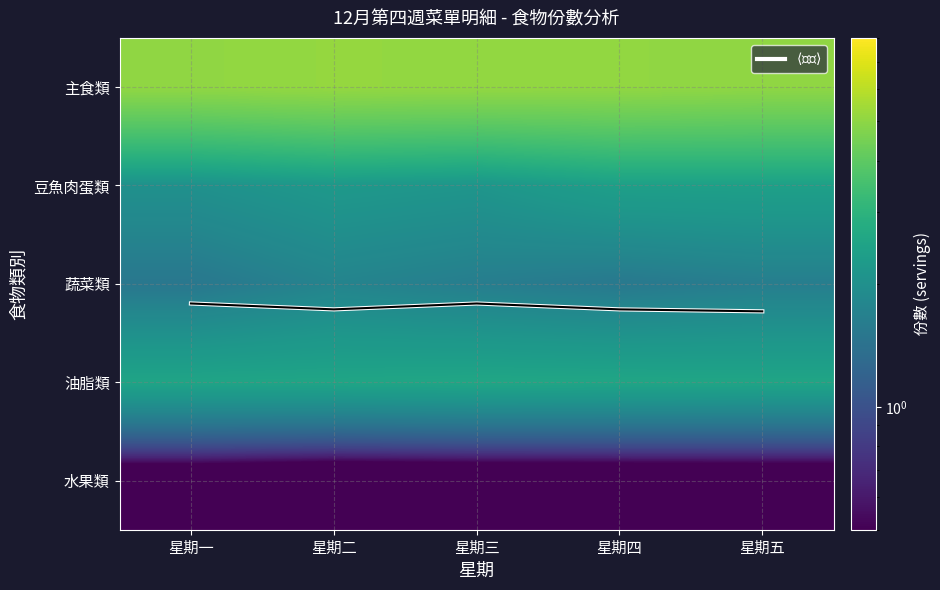

Rank the categories by 豆魚肉蛋類 value from lowest to highest.

星期一, 星期三, 星期二, 星期四, 星期五